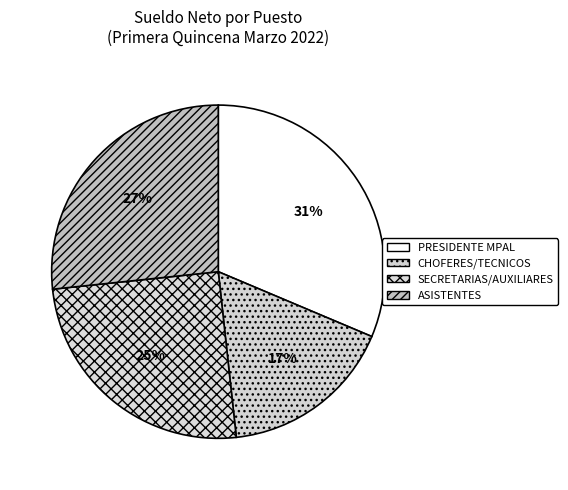

To the nearest percent, what is the difference between the largest and smallest slice percentages?

14%